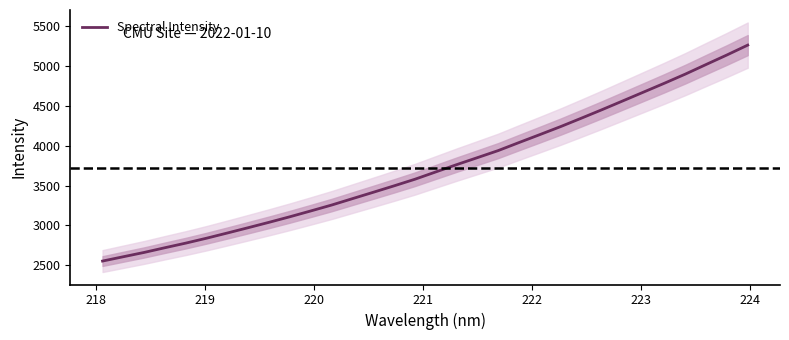

Does the chart display data point markers on the line(s)?

No